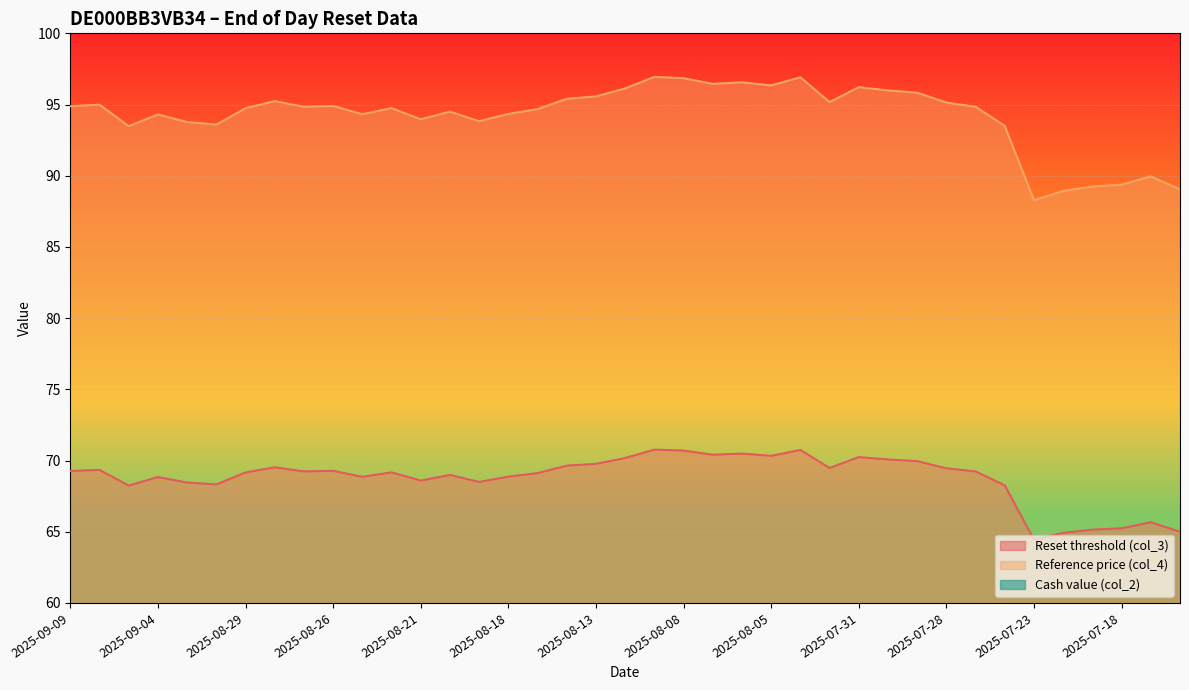

What position from the right is 2025-08-11?

19